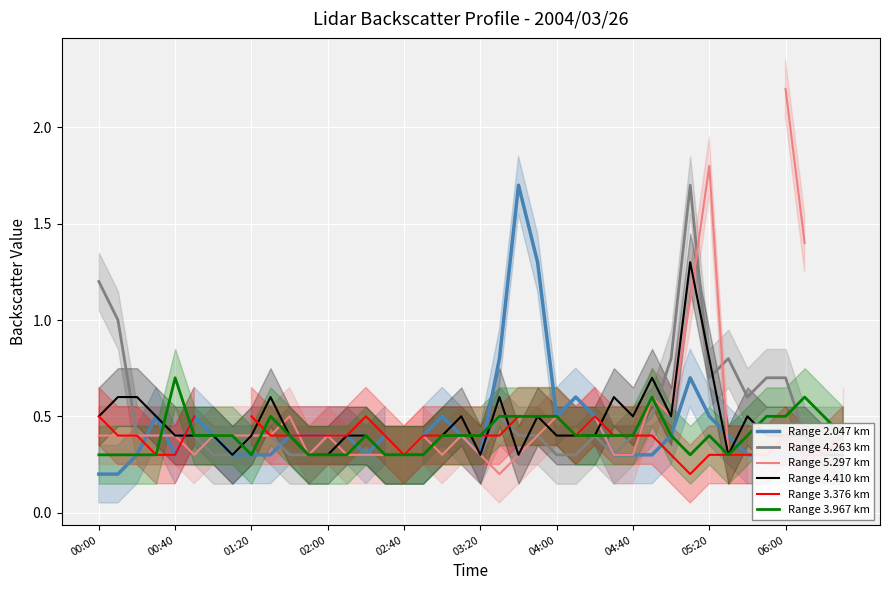

How many lines are shown in the chart?

6